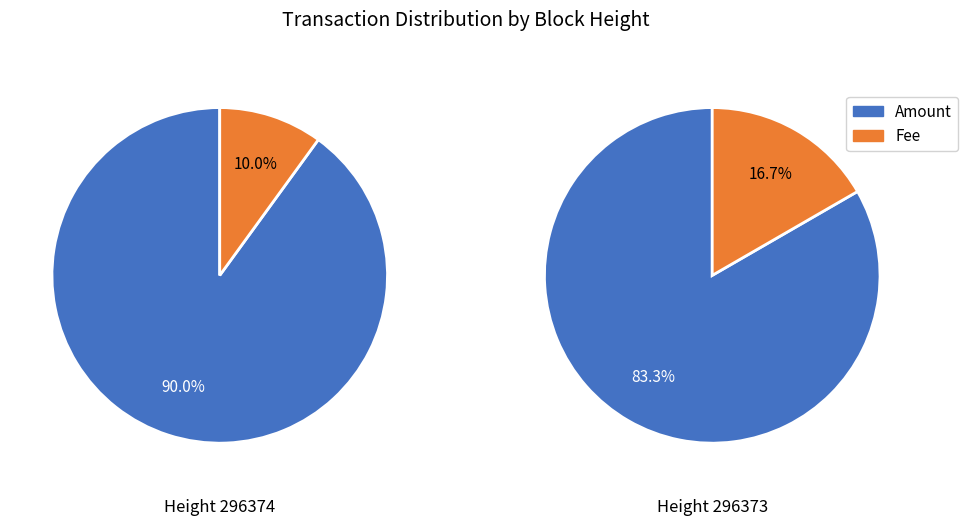

To the nearest percent, what portion does Amount represent?

90%